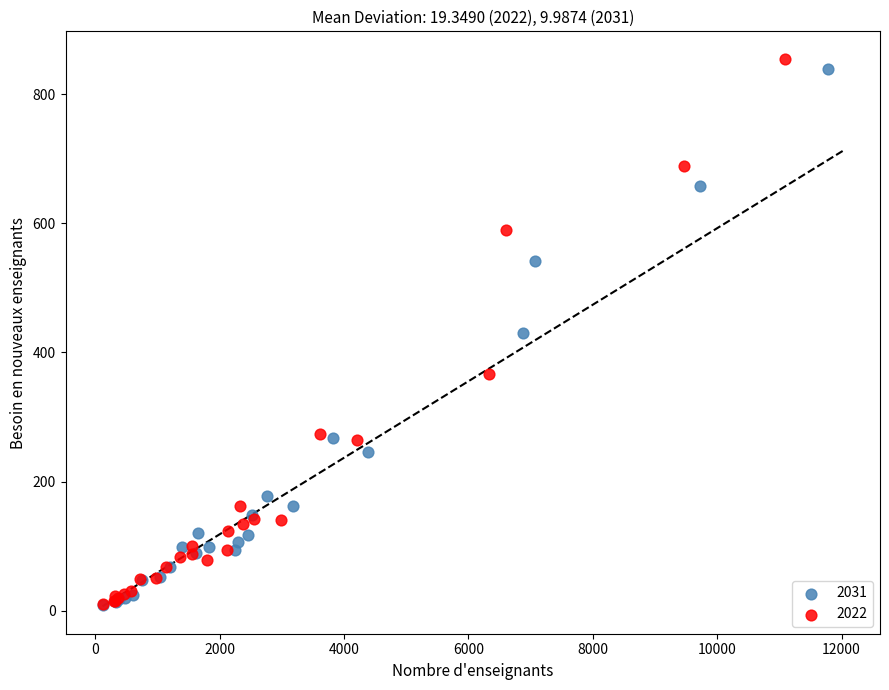

Which series has the largest Y range (max minus min)?

2022